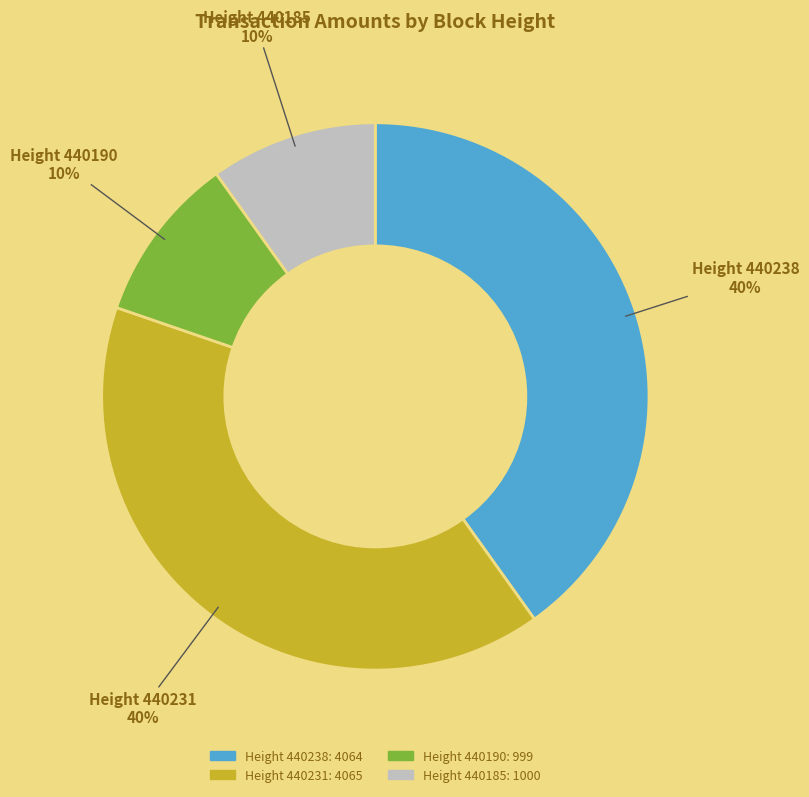

Count the number of slices in the pie.

4